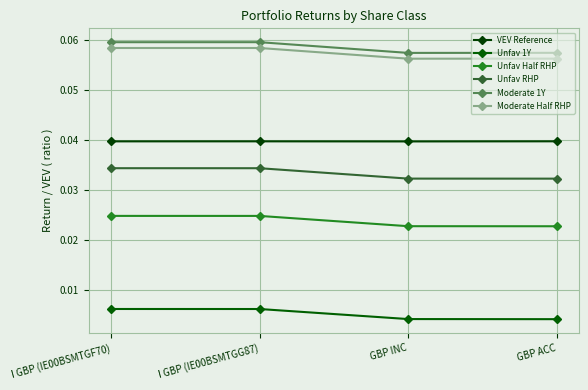

True or false: Unfav Half RHP has more than 0 points higher than both neighbors.

False